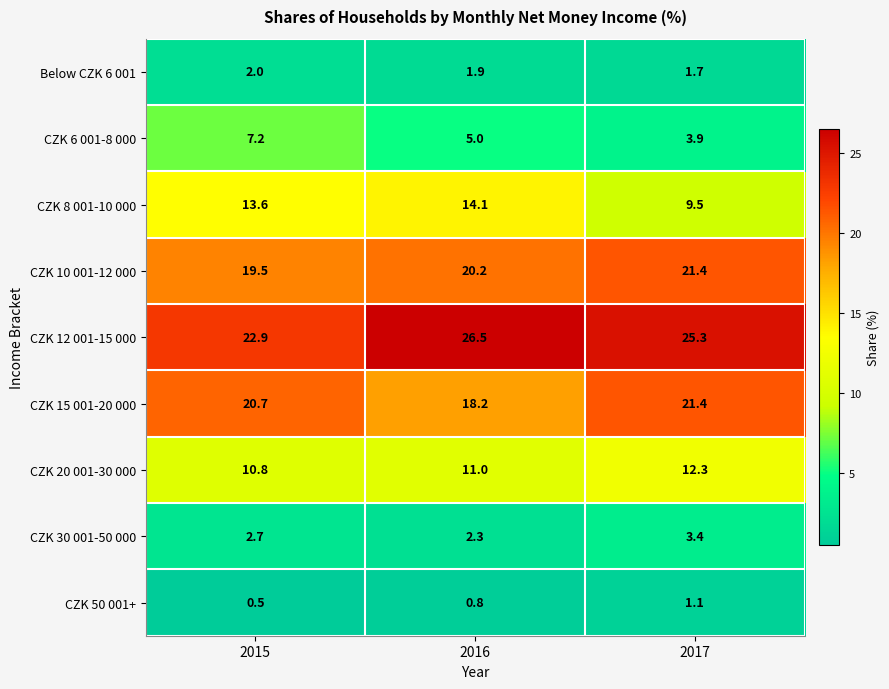

Count the number of categories in the chart.

3